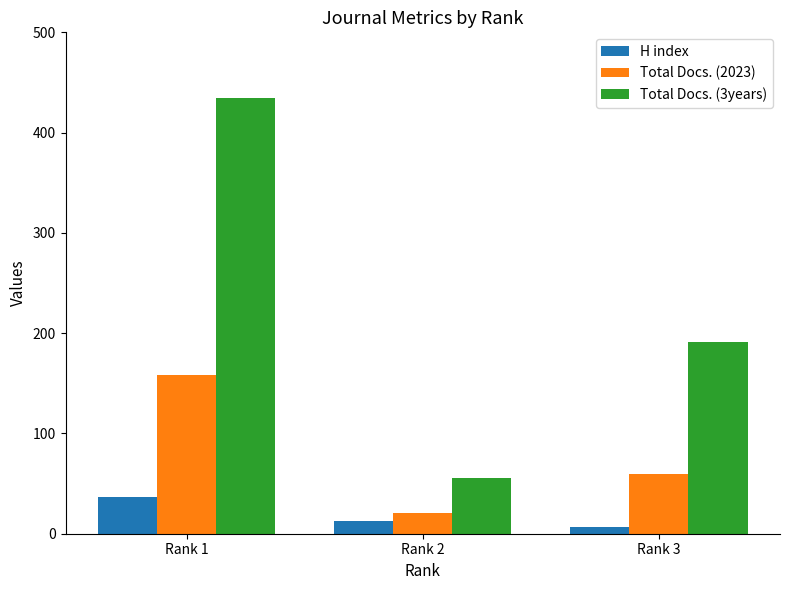

What is the total value across all series at Rank 1?

630